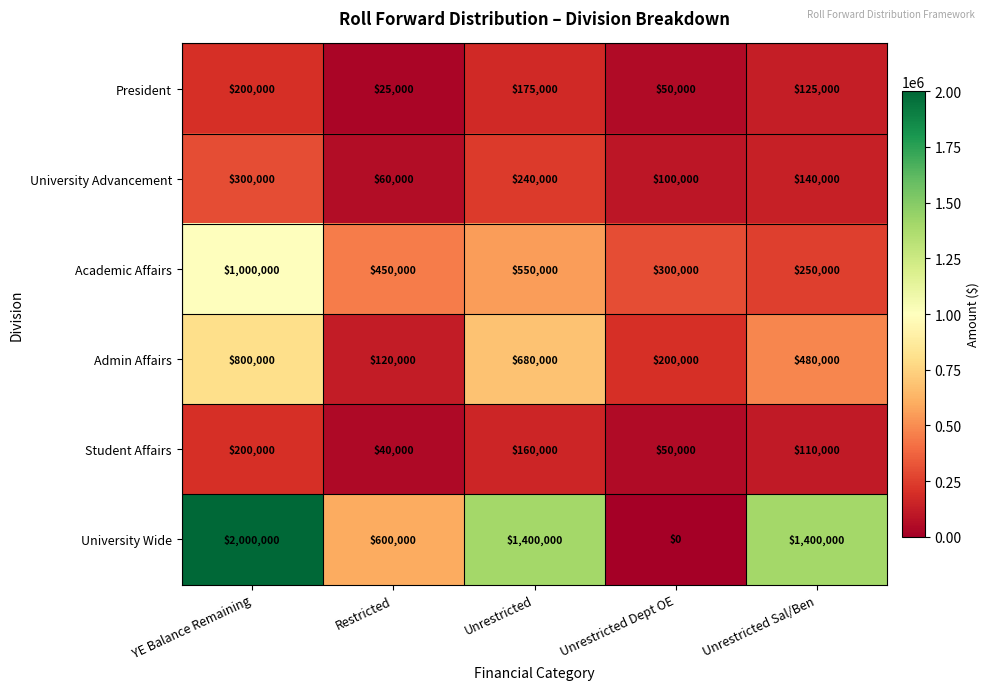

Which series changed the most between Restricted and Unrestricted Dept OE?

University Wide